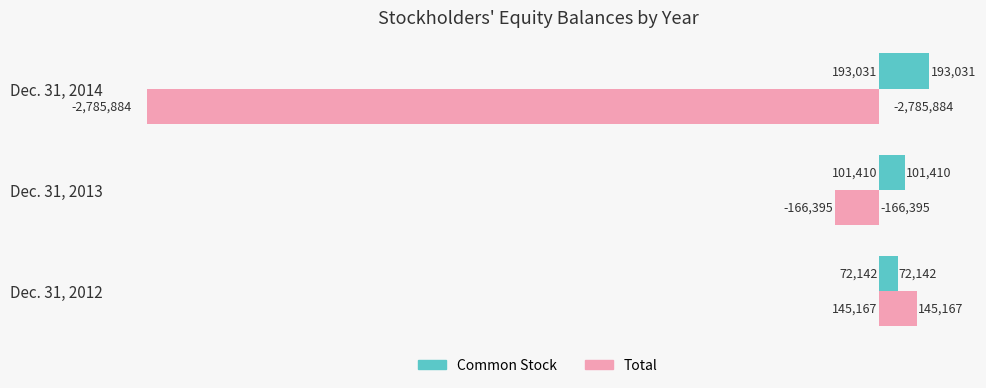

Rank the categories by Common Stock value from highest to lowest.

Dec. 31, 2014, Dec. 31, 2013, Dec. 31, 2012